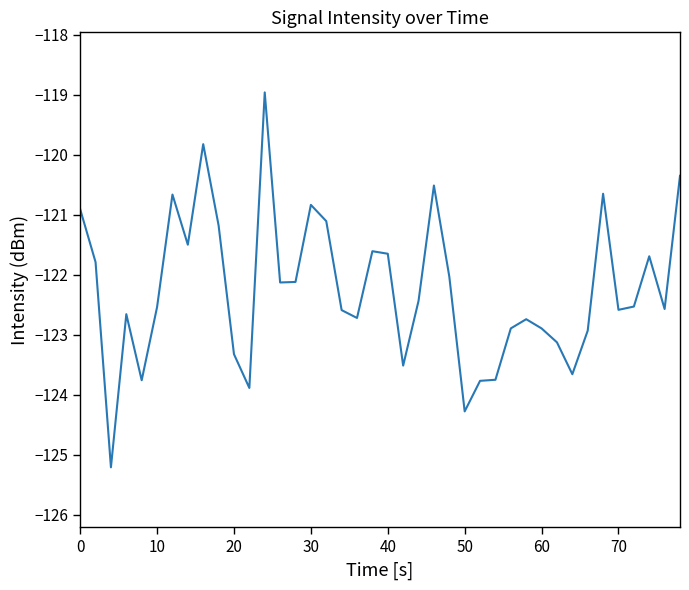

What is the difference between the maximum and minimum values?

6.2